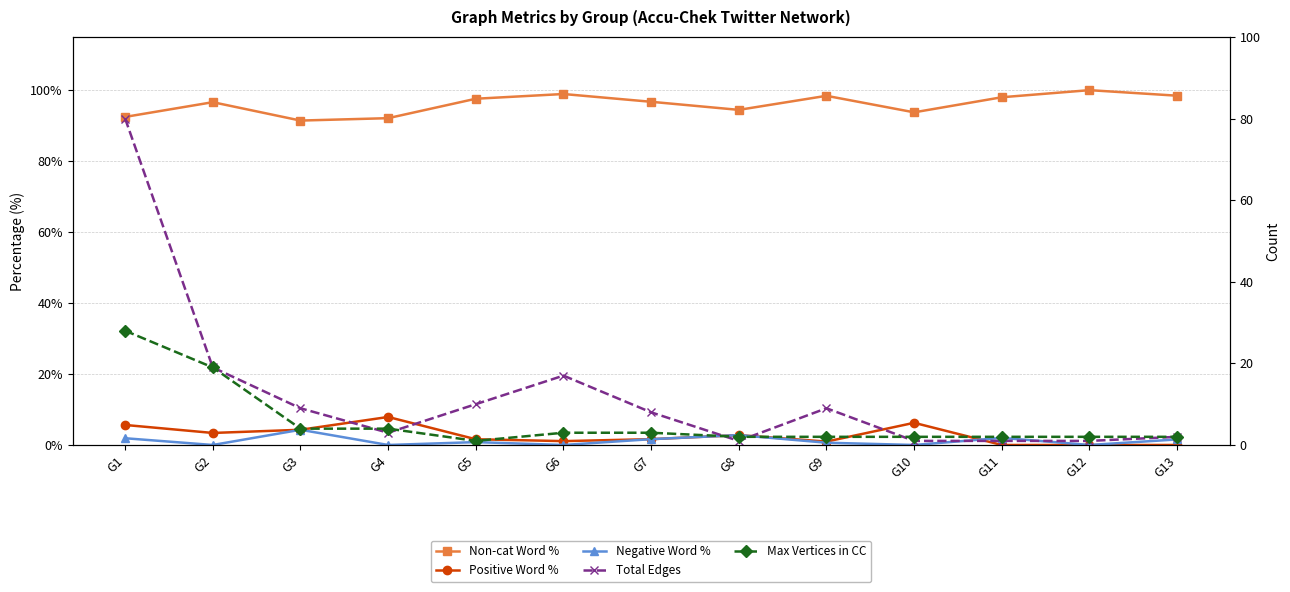

True or false: Max Vertices in CC has a value of 41.1 at G1.

False